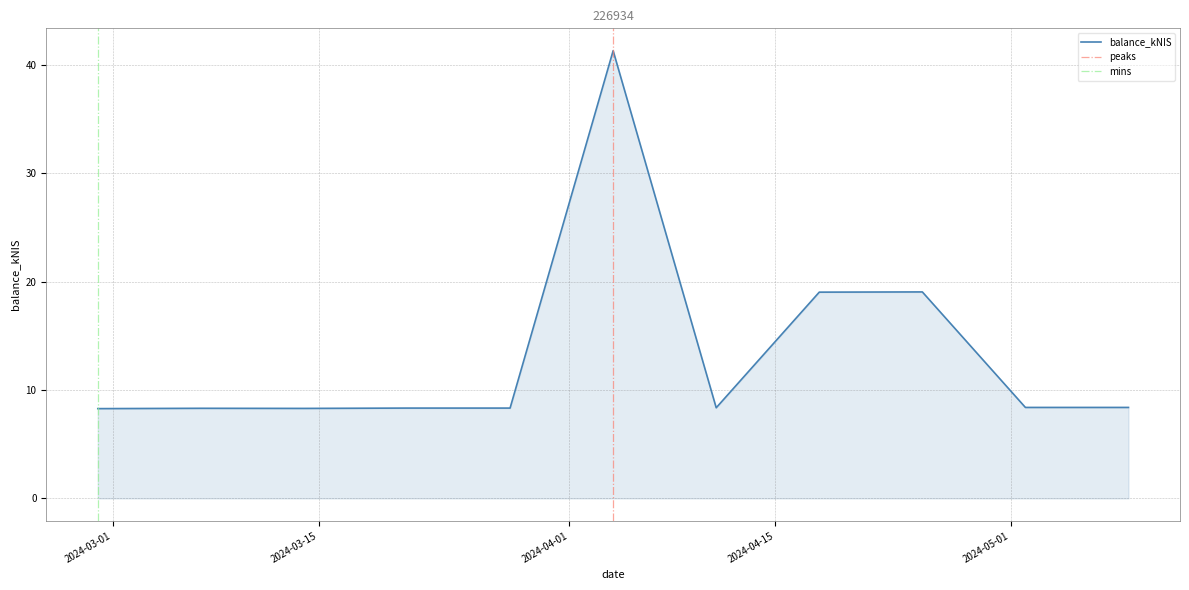

What is the label of the 8th point from the right?

2024-03-21